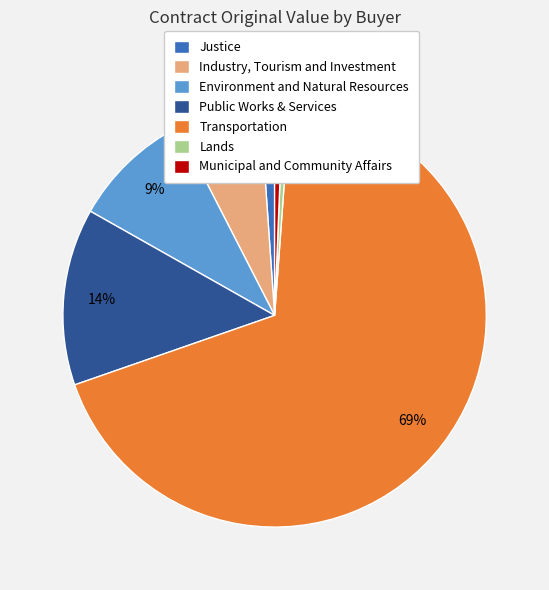

To the nearest percent, what portion does Public Works & Services represent?

14%